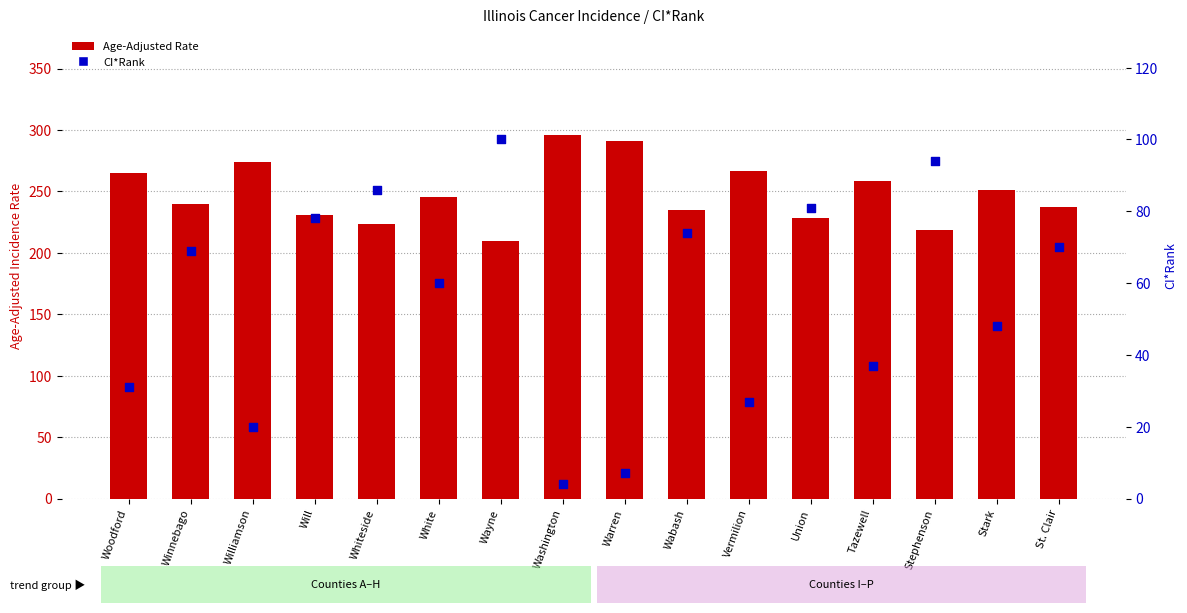

Which series has the widest spread of Y values?

CI*Rank